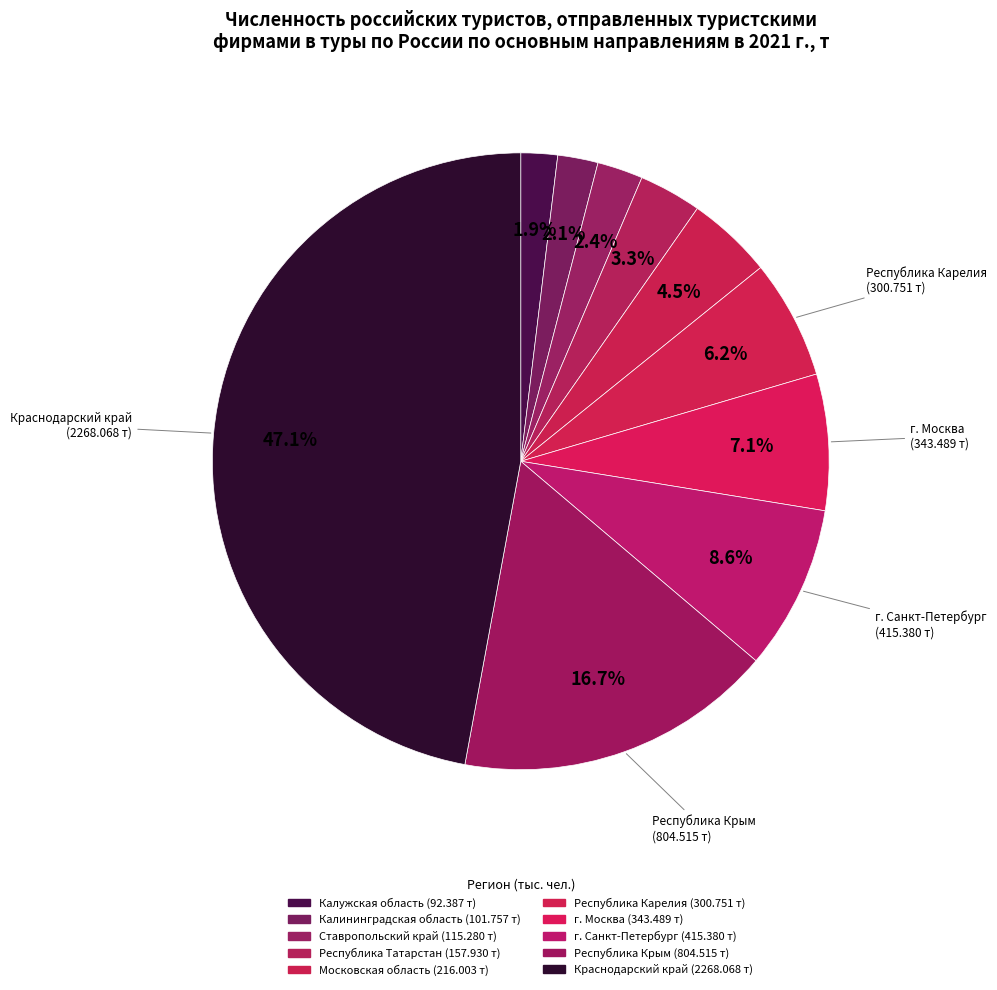

Count the number of slices in the pie.

10